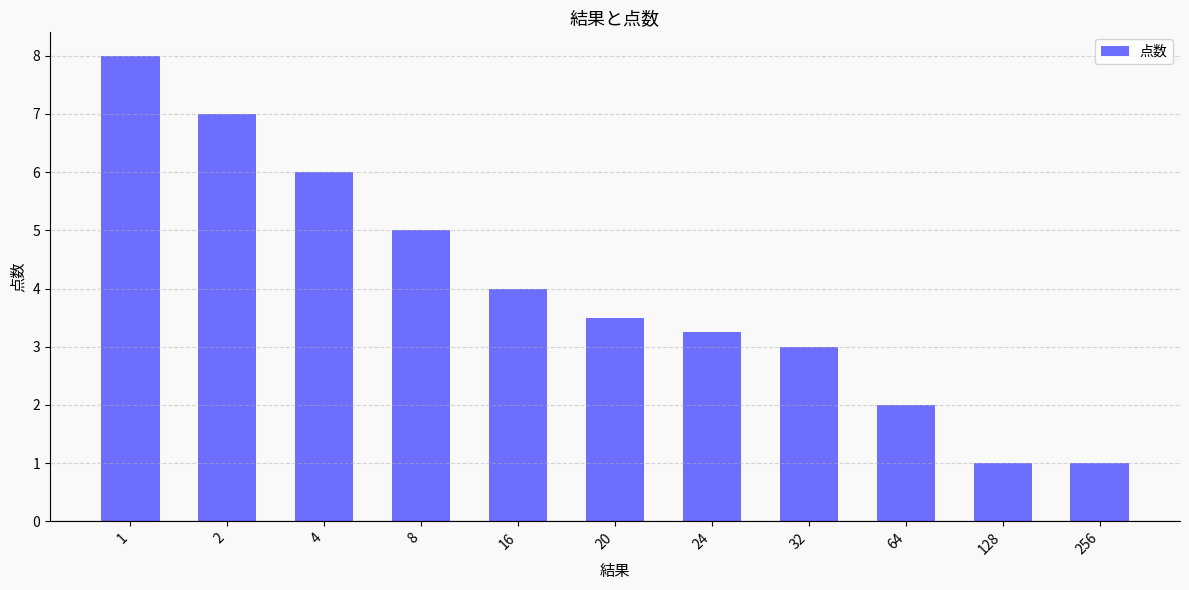

What is the value of the 10th bar from the left?

1.0